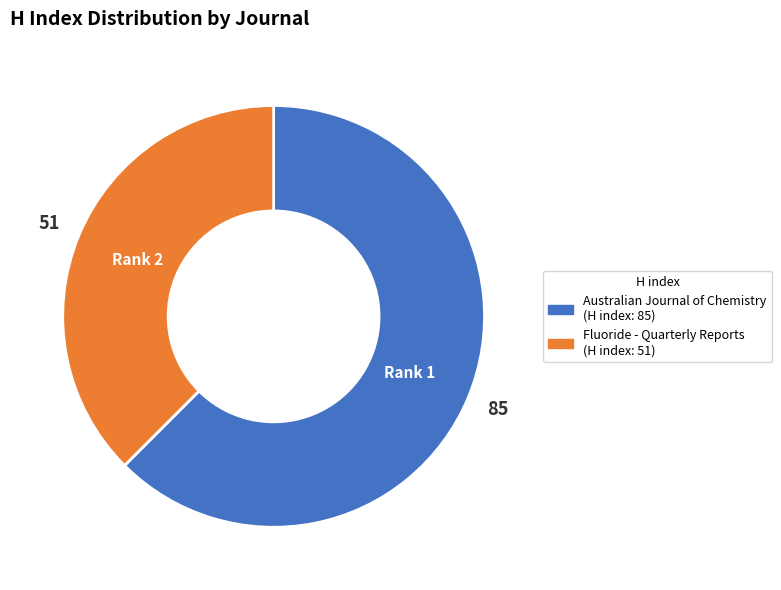

Which category has the smallest portion of the pie?

Fluoride - Quarterly Reports